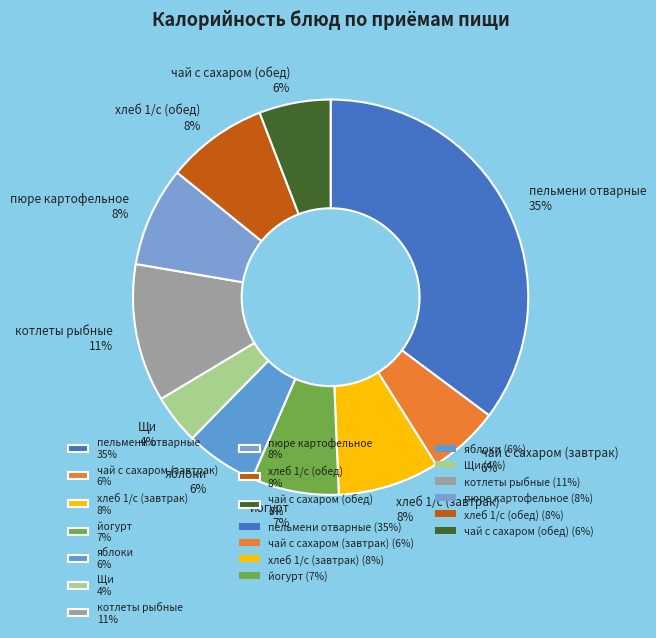

What percentage is the хлеб 1/с (завтрак) slice, to the nearest percent?

8%